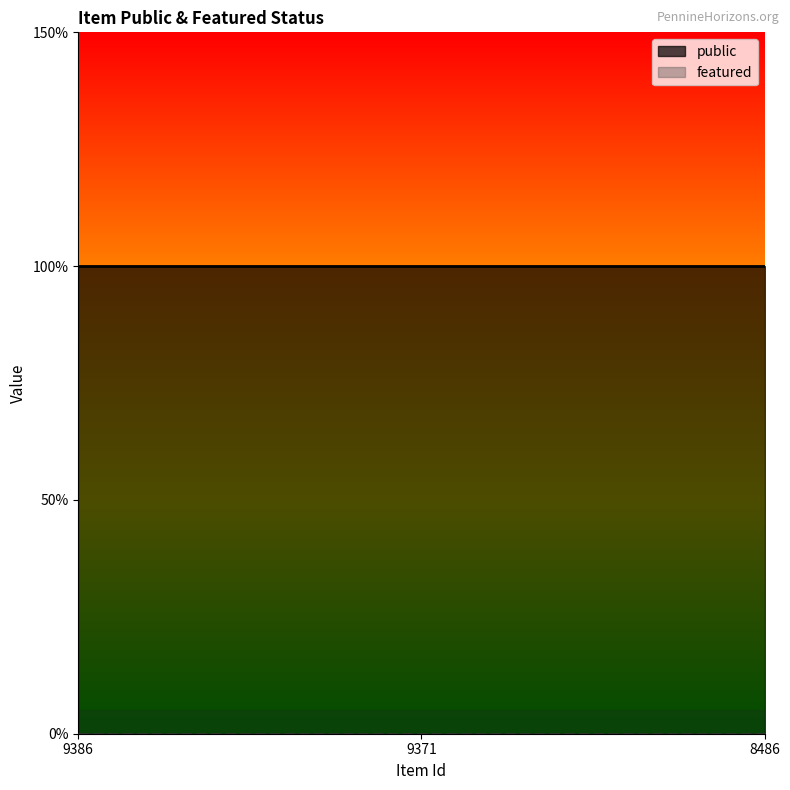

Reading left to right, extract all data points from this chart.

public: 1	1	1
featured: 0	0	0